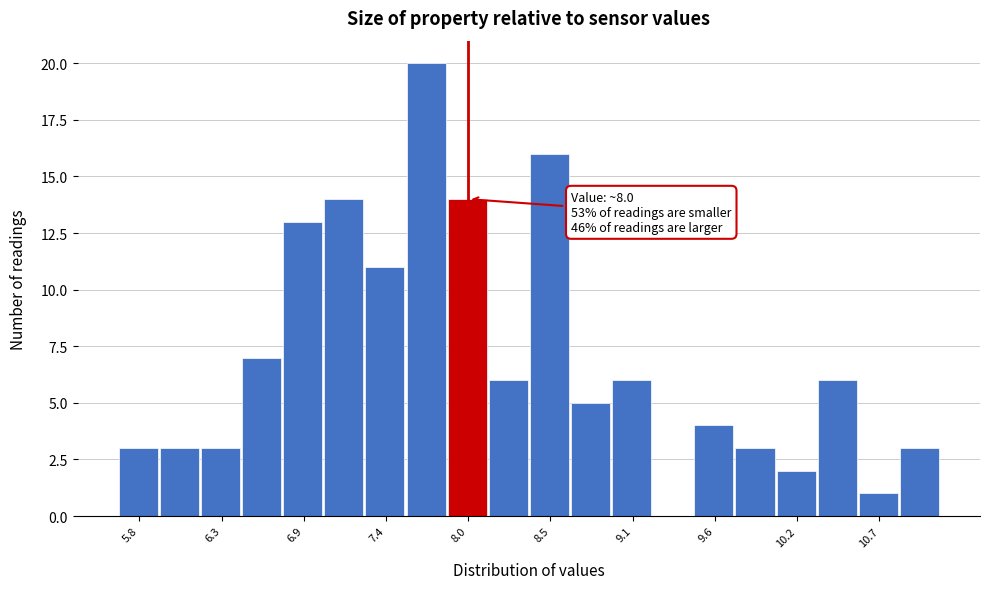

Around what value on the x-axis is the tallest bar? Give the approximate position of its centre, as read against the axis.

7.7